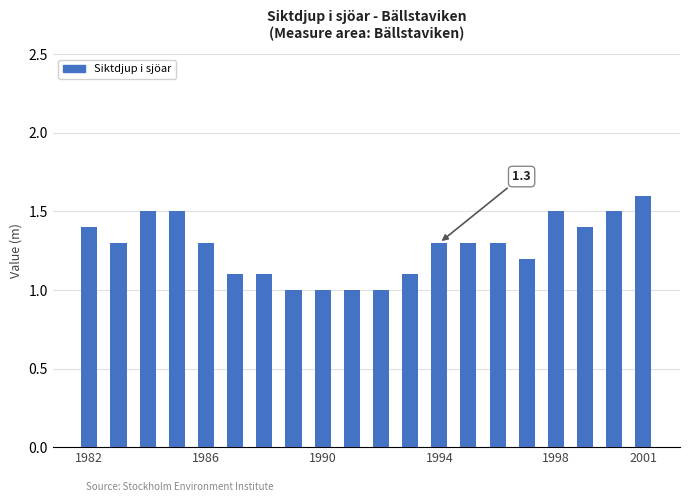

What is the value of the 7th bar from the left?

1.1